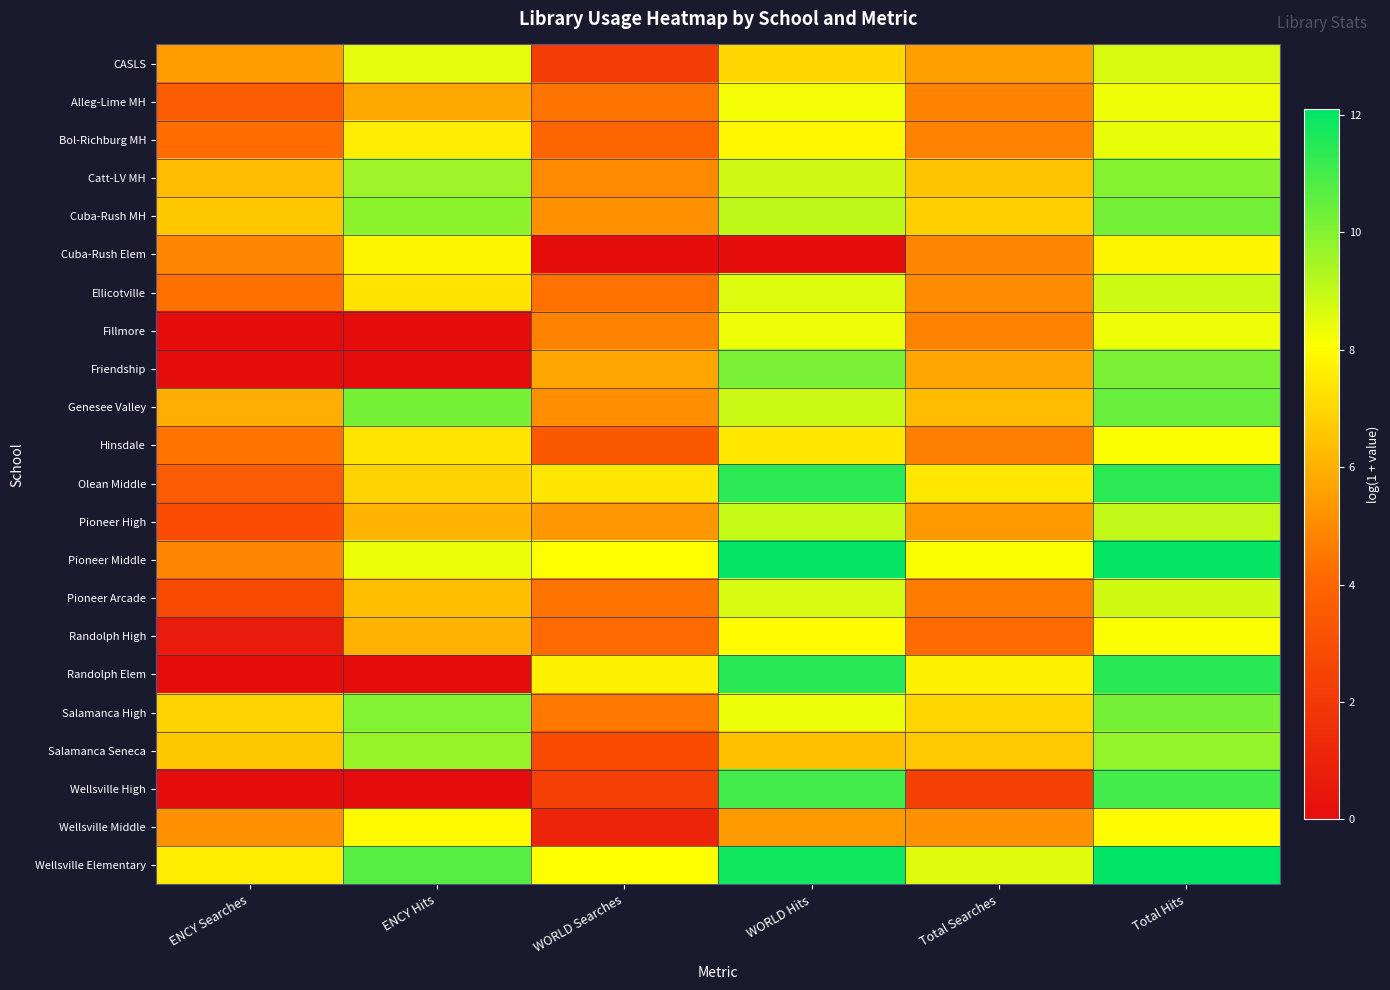

List the series in order of their peak value, highest first.

Wellsville Elementary, Pioneer Middle, Randolph Elem, Olean Middle, Wellsville High, Genesee Valley, Cuba-Rush MH, Salamanca High, Friendship, Catt-LV MH, Salamanca Seneca, Pioneer High, Ellicotville, Pioneer Arcade, CASLS, Bol-Richburg MH, Fillmore, Alleg-Lime MH, Randolph High, Hinsdale, Wellsville Middle, Cuba-Rush Elem